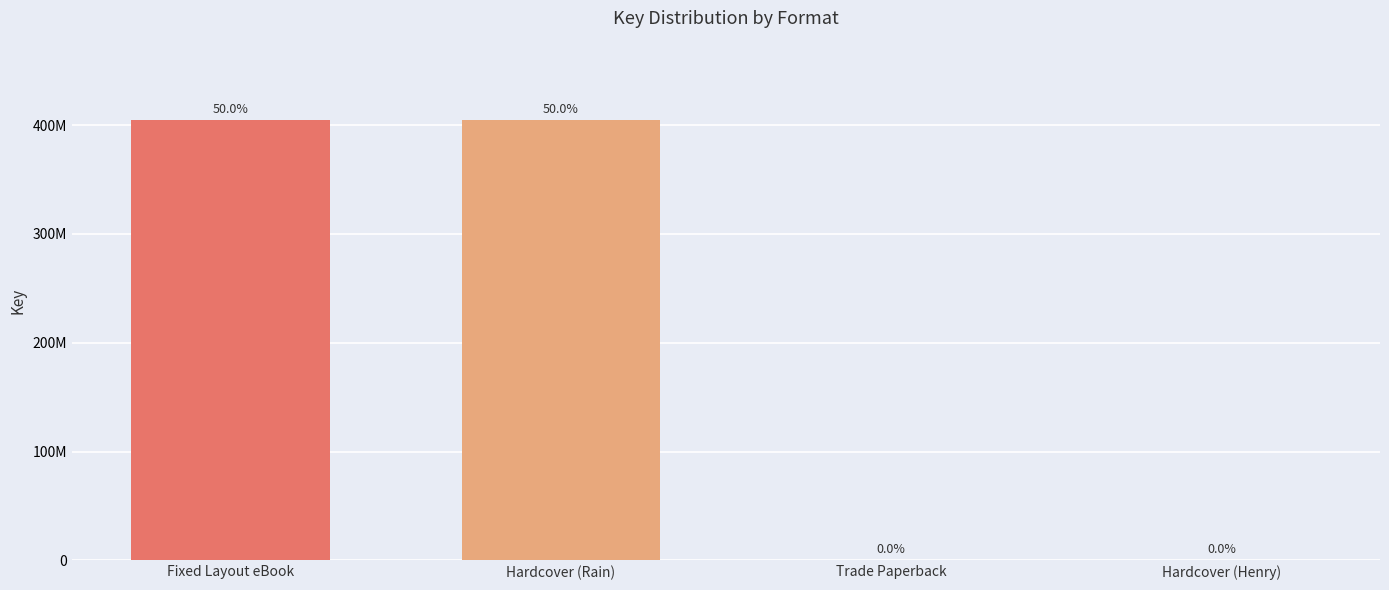

What is the label of the 1st bar from the left?

Fixed Layout eBook